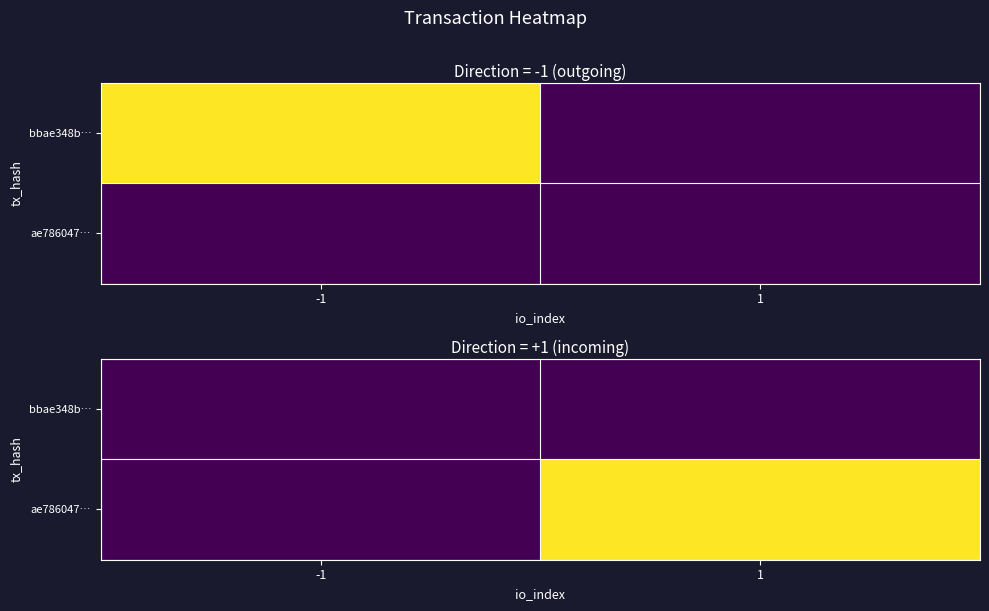

List the series in order of their overall mean, highest first.

ae786047…, bbae348b…